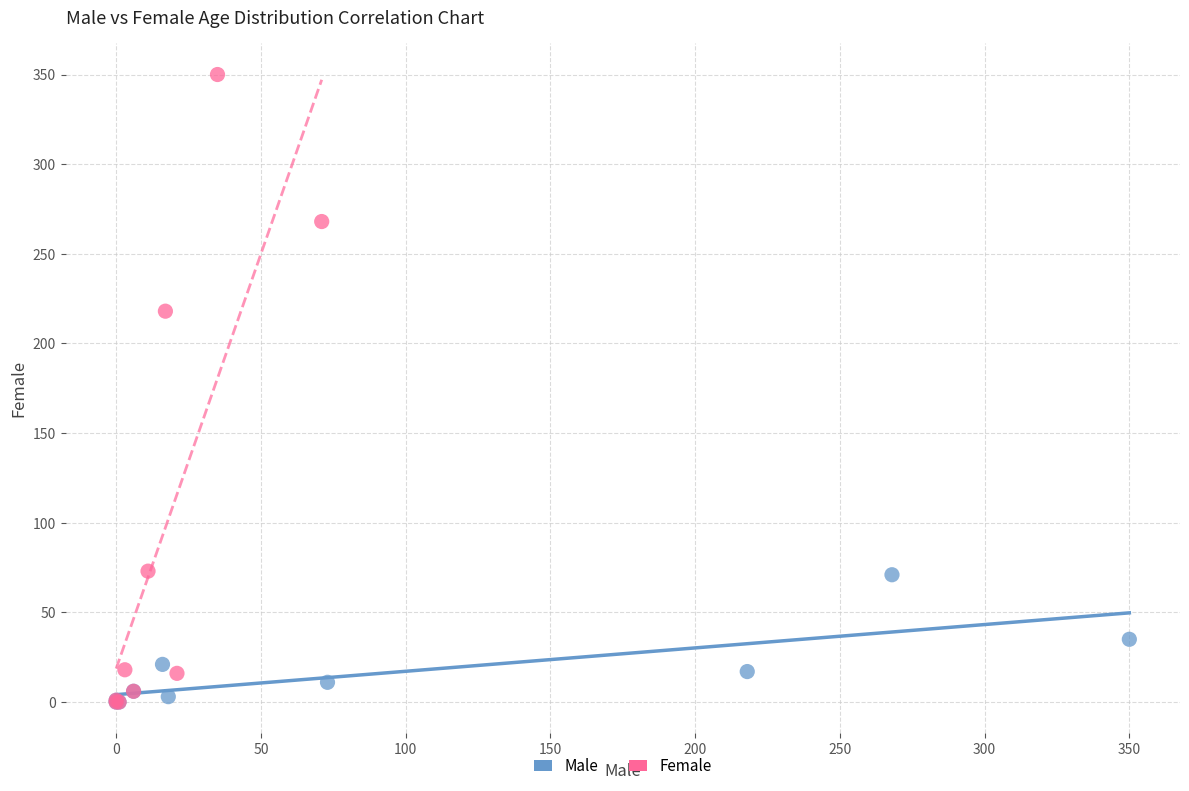

Which series has the widest spread of Y values?

Female